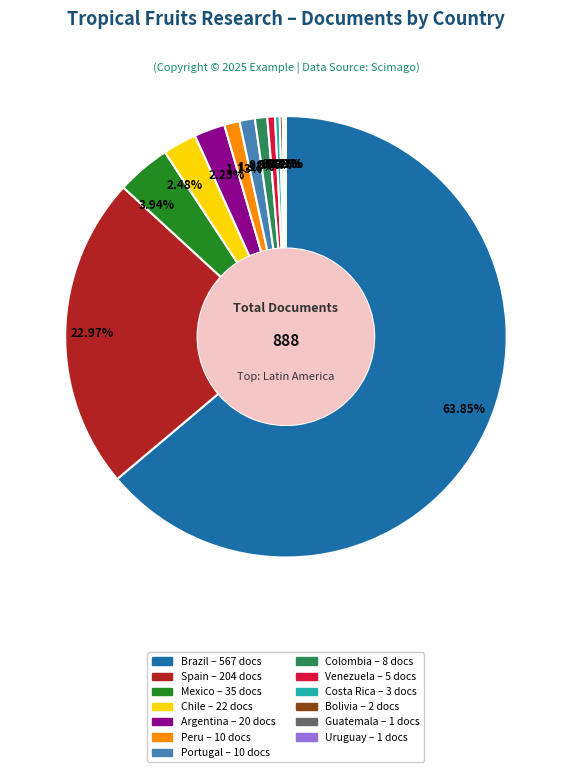

Is it true that Chile is 2% of the pie?

True